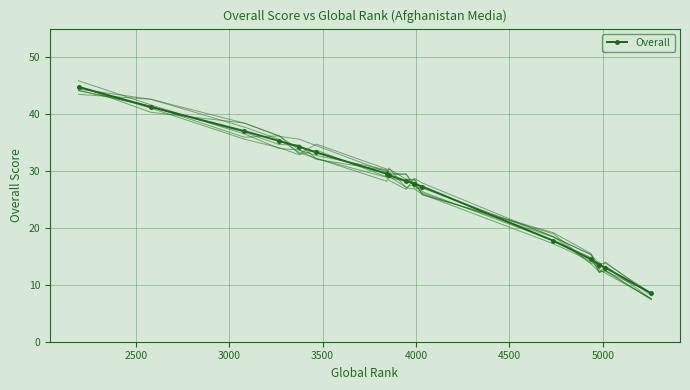

What is the value of the 3rd point from the left?

37.0